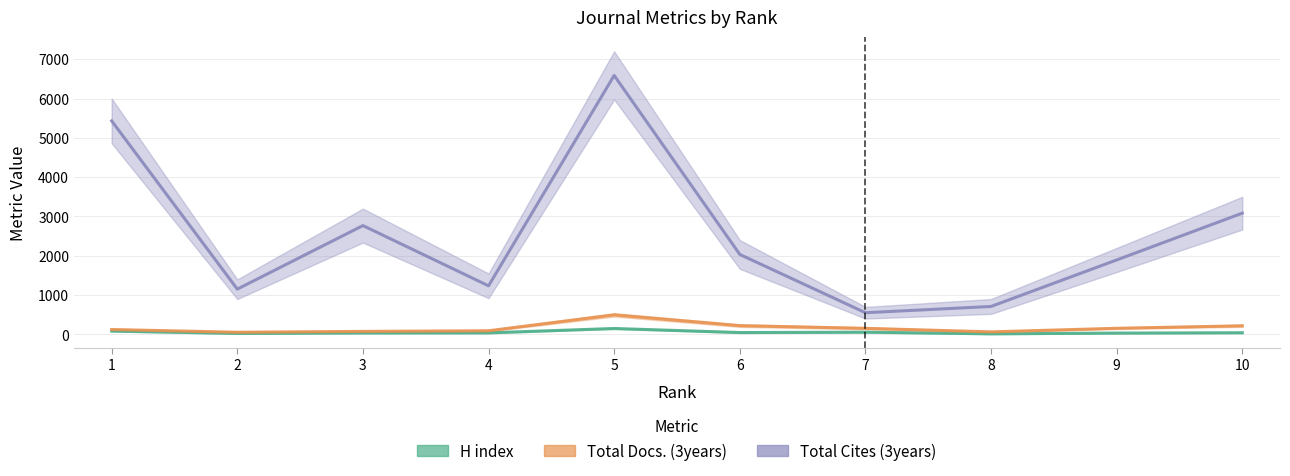

What is the value of the H index point at the 6th from the left?

48